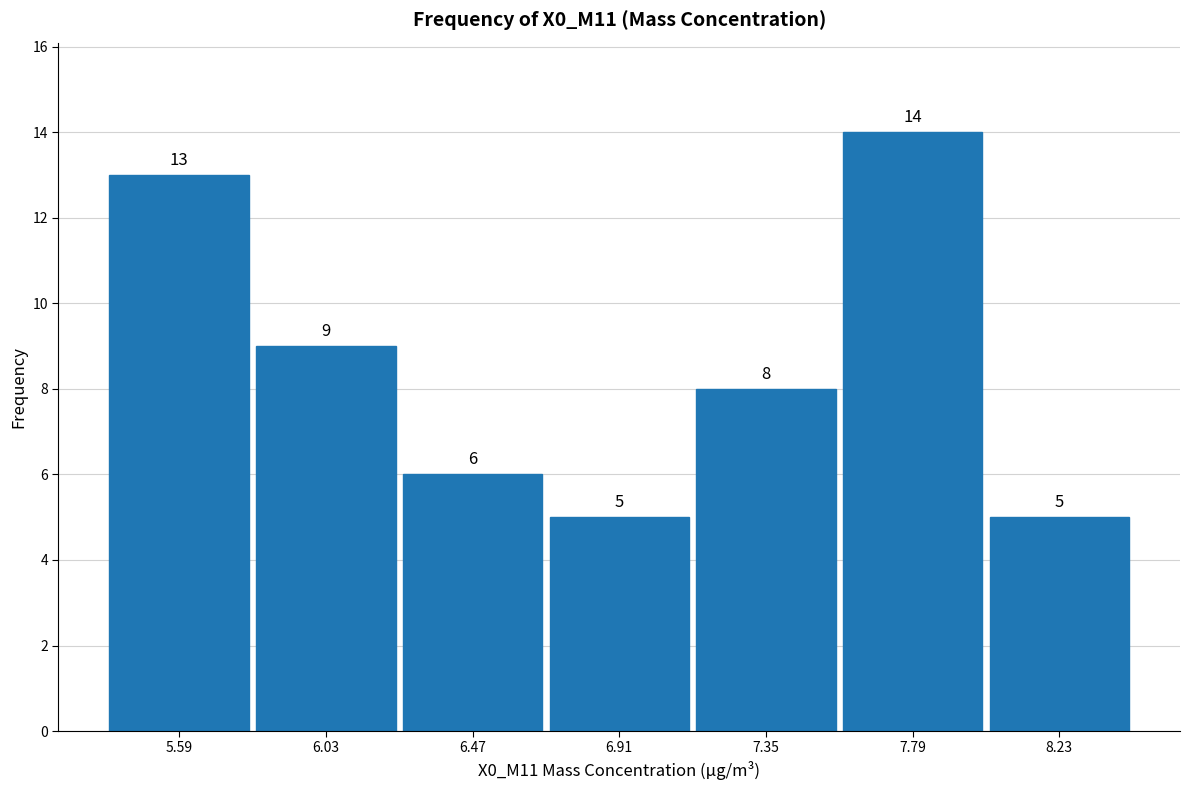

Reading left to right, list every bar in this chart as the range it spans on the x-axis followed by its height. The bar edges are not printed on the chart, so give them approximately, as read against the axis.

5.37 to 5.81: 13
5.81 to 6.25: 9
6.25 to 6.69: 6
6.69 to 7.13: 5
7.13 to 7.57: 8
7.57 to 8.01: 14
8.01 to 8.45: 5